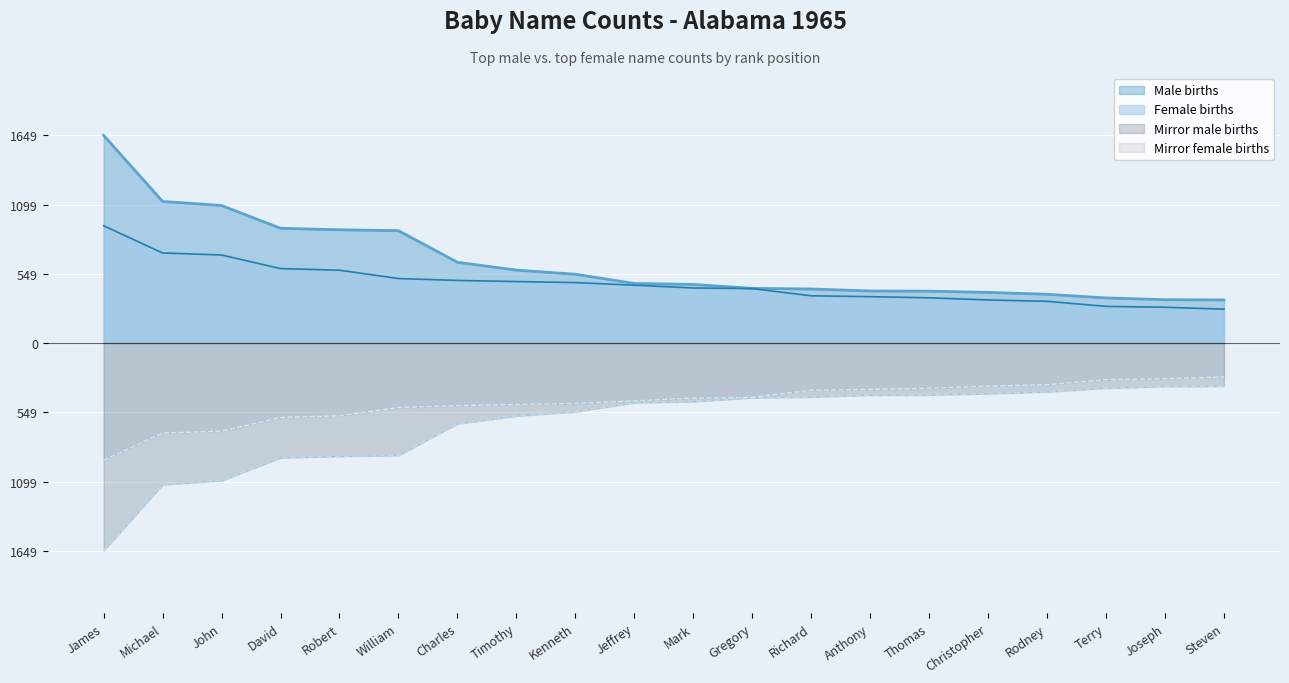

At which category is the sum across all series the highest?

James